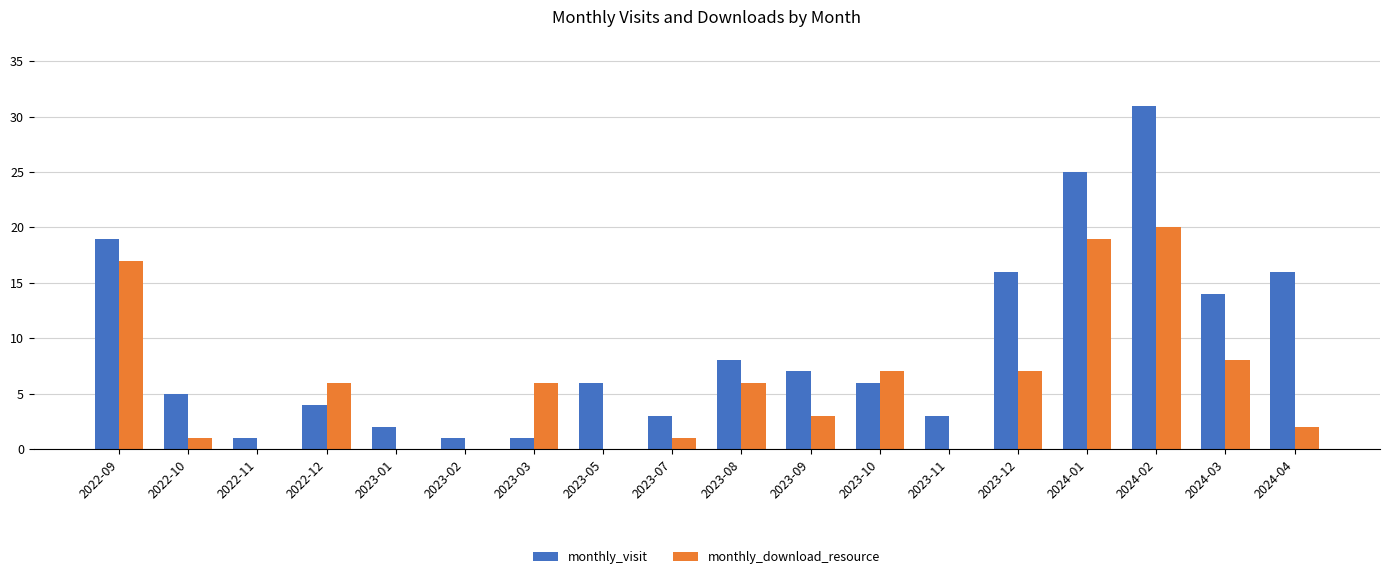

True or false: monthly_download_resource has a value of 8 at 2023-08.

False